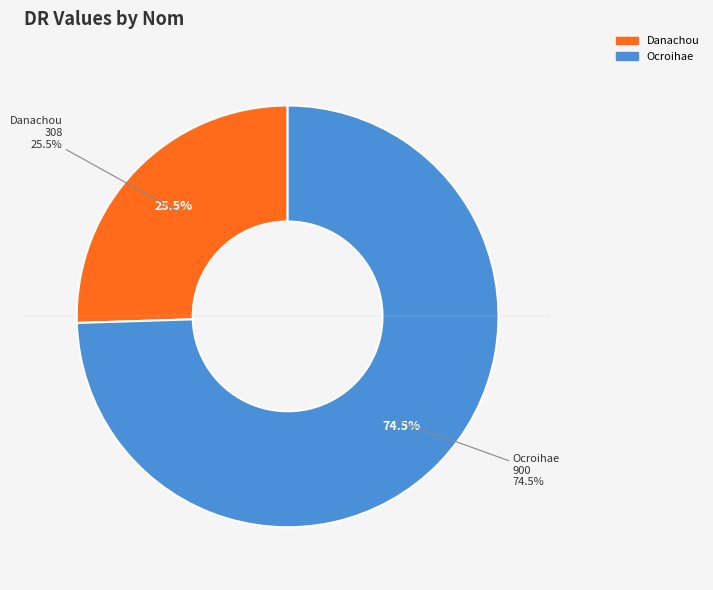

Which has a higher value, Danachou or Ocroihae?

Ocroihae